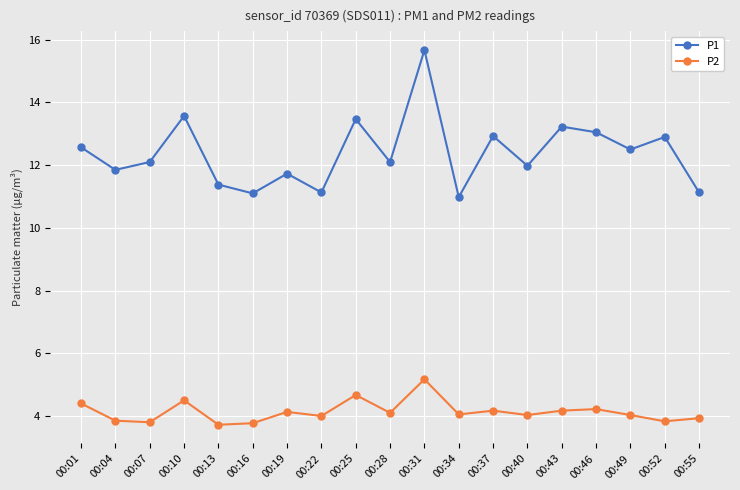

List the series in order of their overall mean, lowest first.

P2, P1